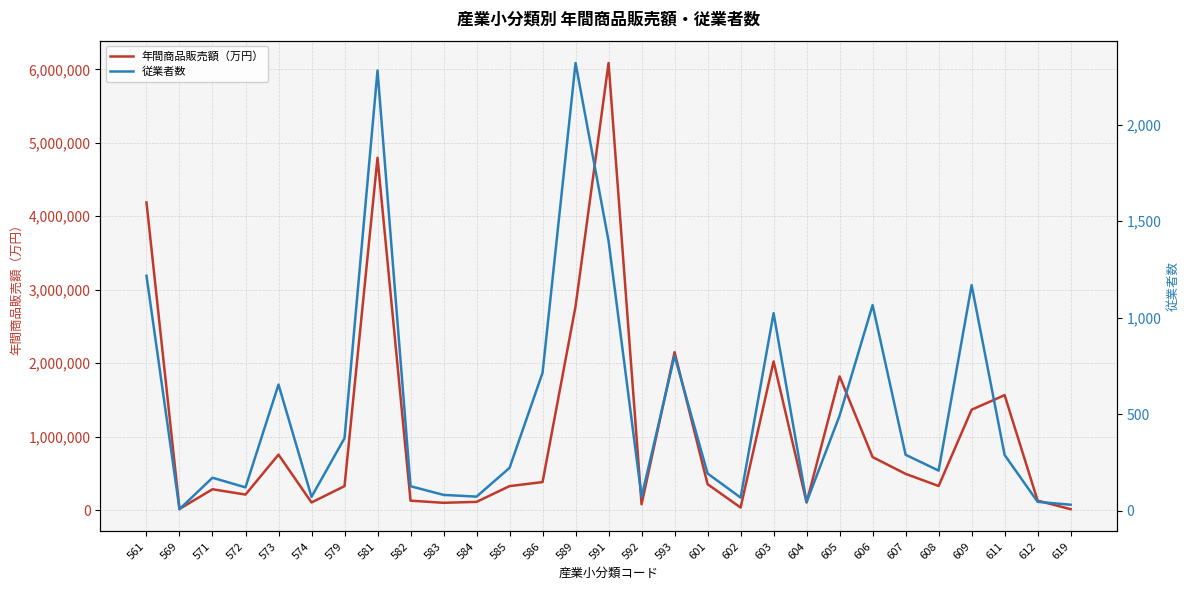

Which label corresponds to the smallest value in the chart?

569